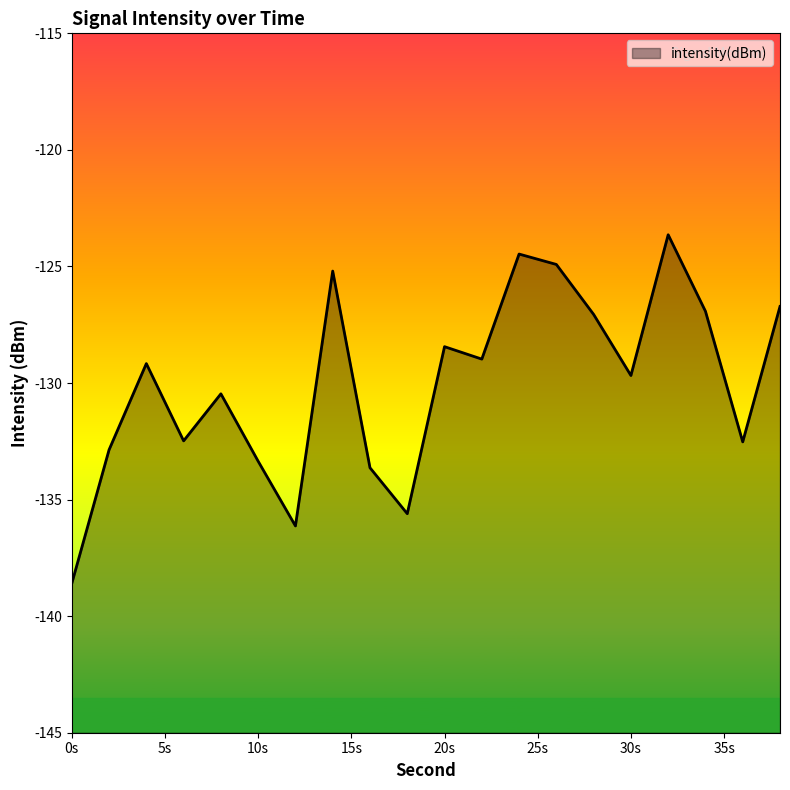

True or false: the data shows -52.6 at 0s.

False